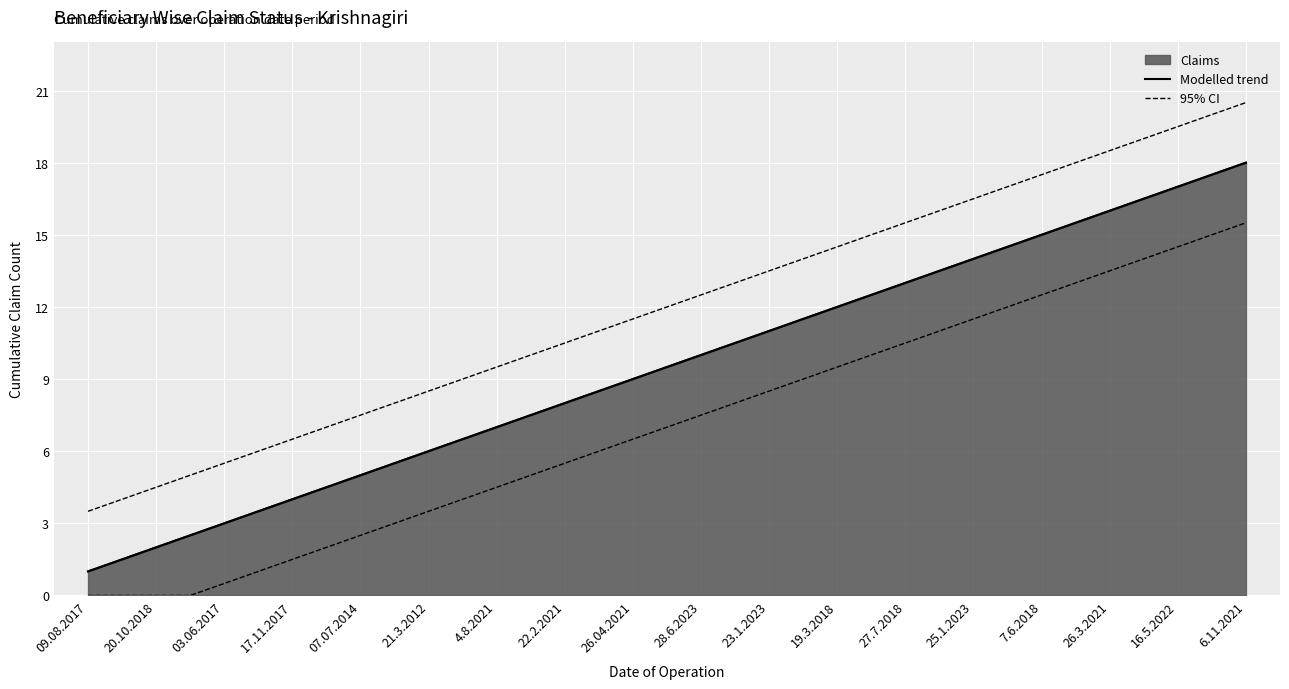

Reading left to right, extract all data points from this chart.

09.08.2017=1	20.10.2018=2	03.06.2017=3	17.11.2017=4	07.07.2014=5	21.3.2012=6	4.8.2021=7	22.2.2021=8	26.04.2021=9	28.6.2023=10	23.1.2023=11	19.3.2018=12	27.7.2018=13	25.1.2023=14	7.6.2018=15	26.3.2021=16	16.5.2022=17	6.11.2021=18